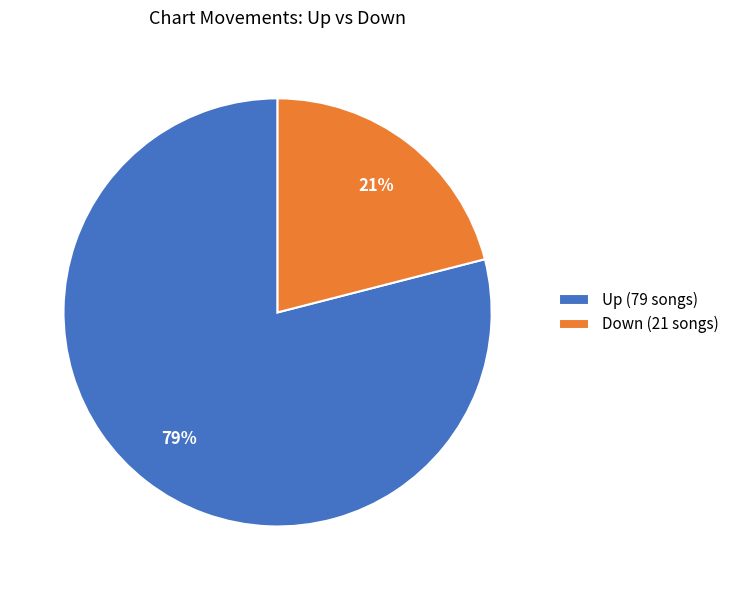

Which category accounts for the majority?

Up (79 songs)